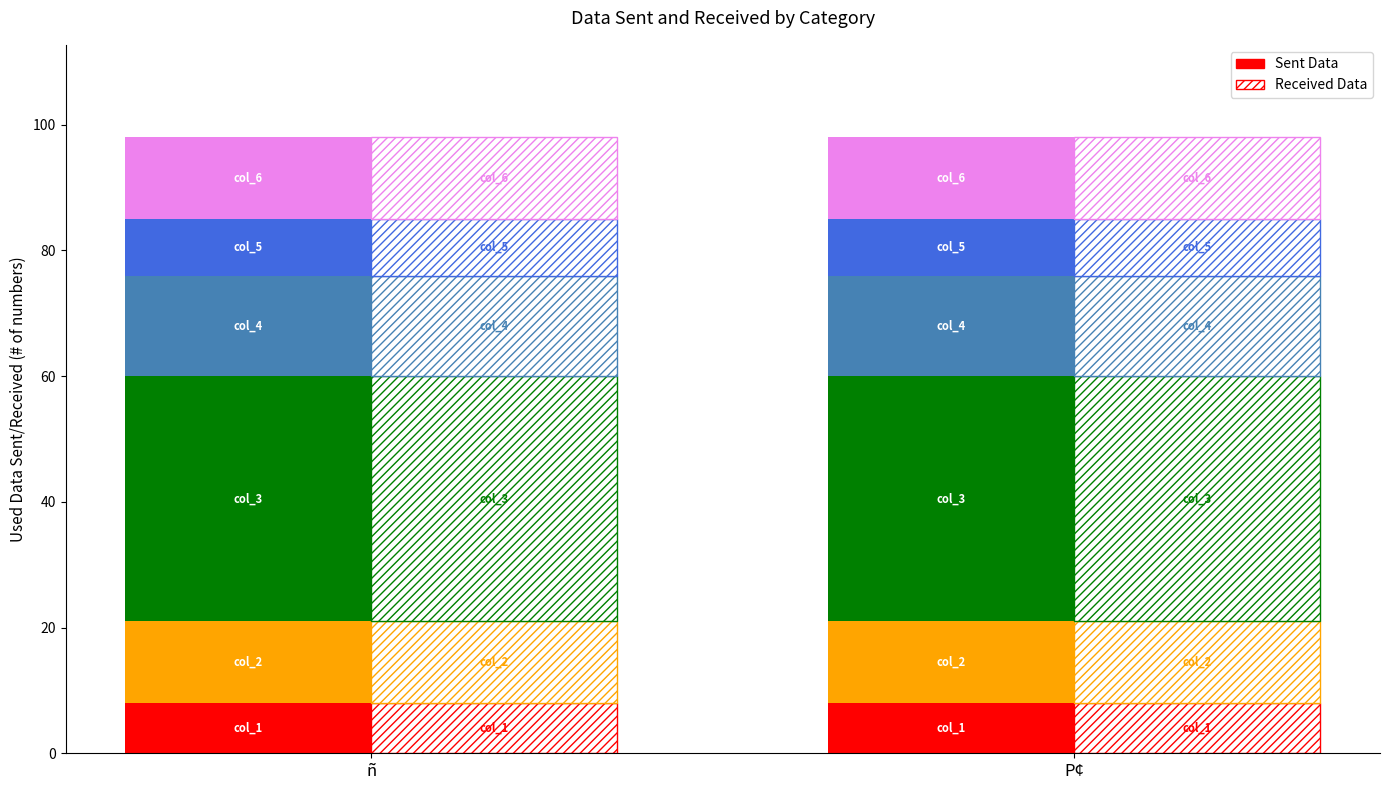

Which category has the lowest value across all series?

ñ